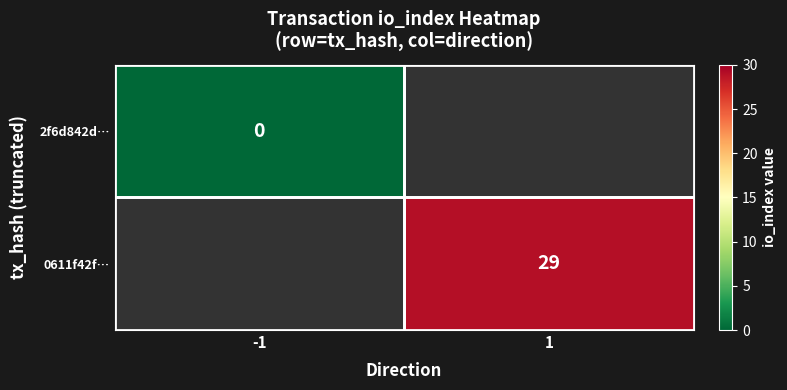

List the series in order of their overall mean, lowest first.

2f6d842d…, 0611f42f…